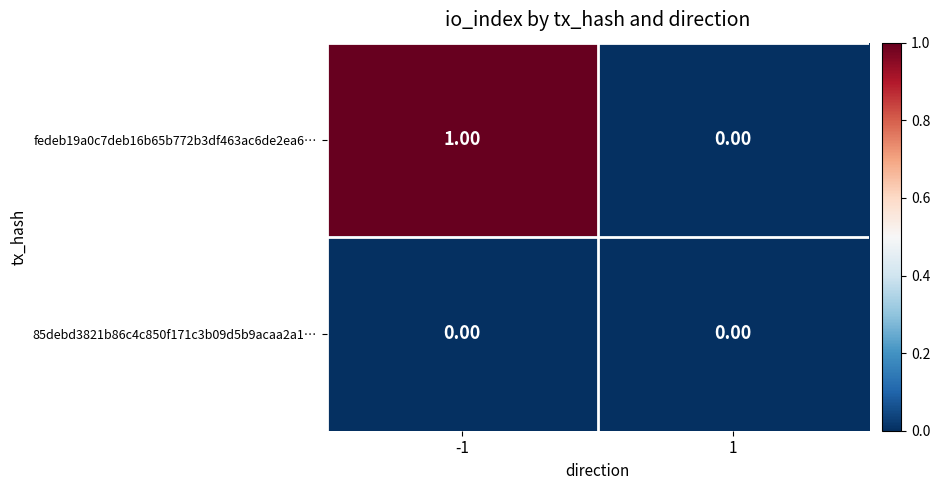

Which series has the widest spread of values?

fedeb19a0c7deb16b65b772b3df463ac6de2ea6…